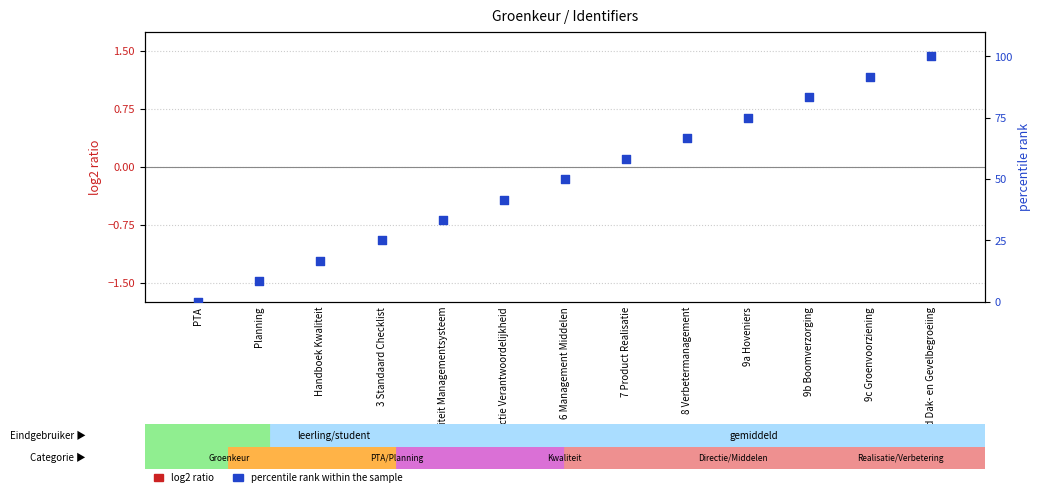

Which series contains the highest Y value?

percentile rank within the sample